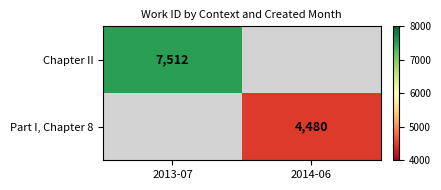

Is the value of Part I, Chapter 8 at 2014-06 greater than the value of Chapter II at 2013-07?

No